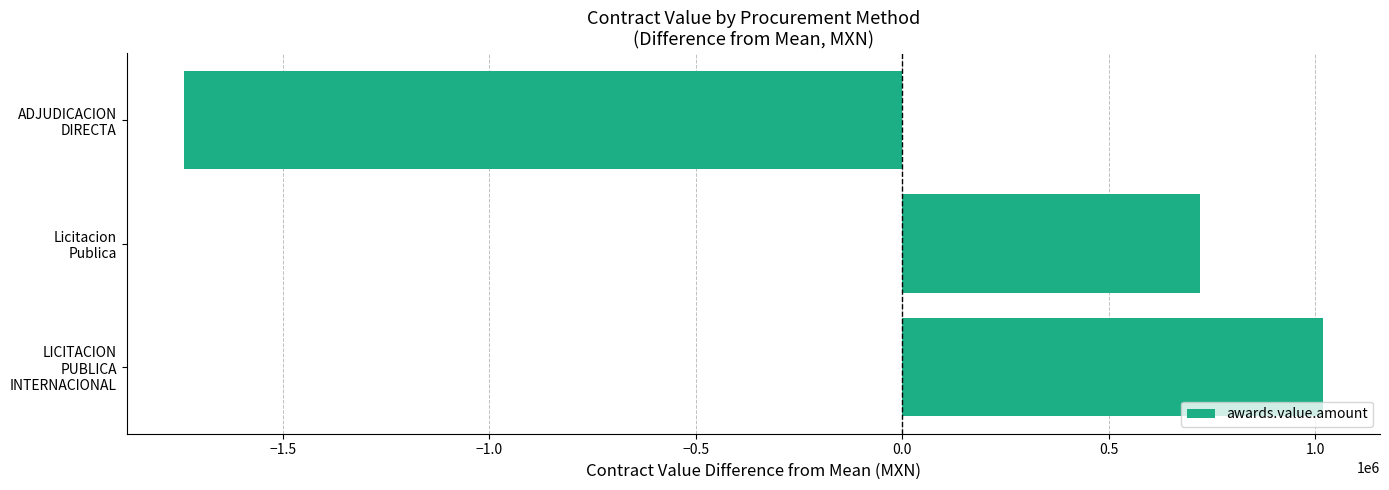

Rank the categories by value from lowest to highest.

ADJUDICACION
DIRECTA, Licitacion
Publica, LICITACION
PUBLICA
INTERNACIONAL